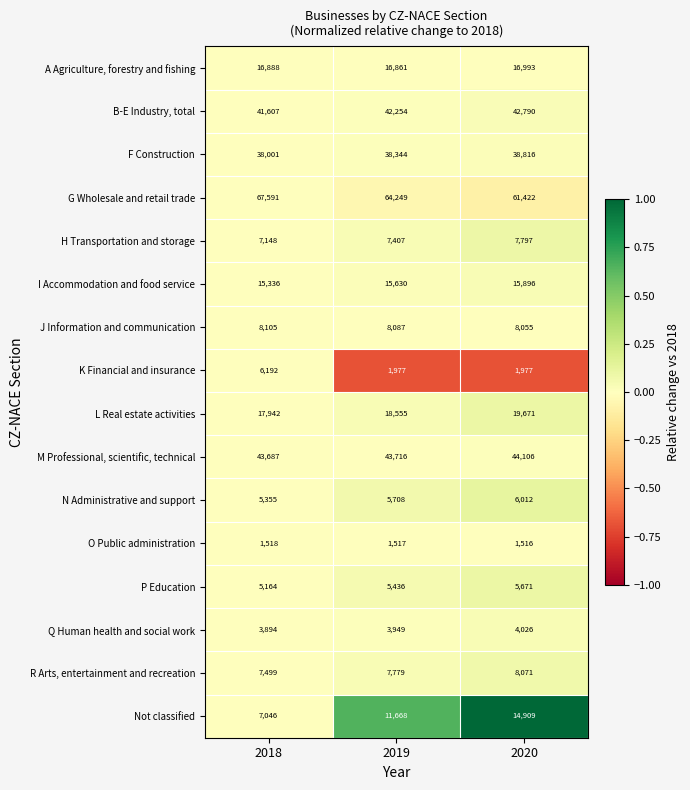

Which series has the largest total across all categories?

G Wholesale and retail trade